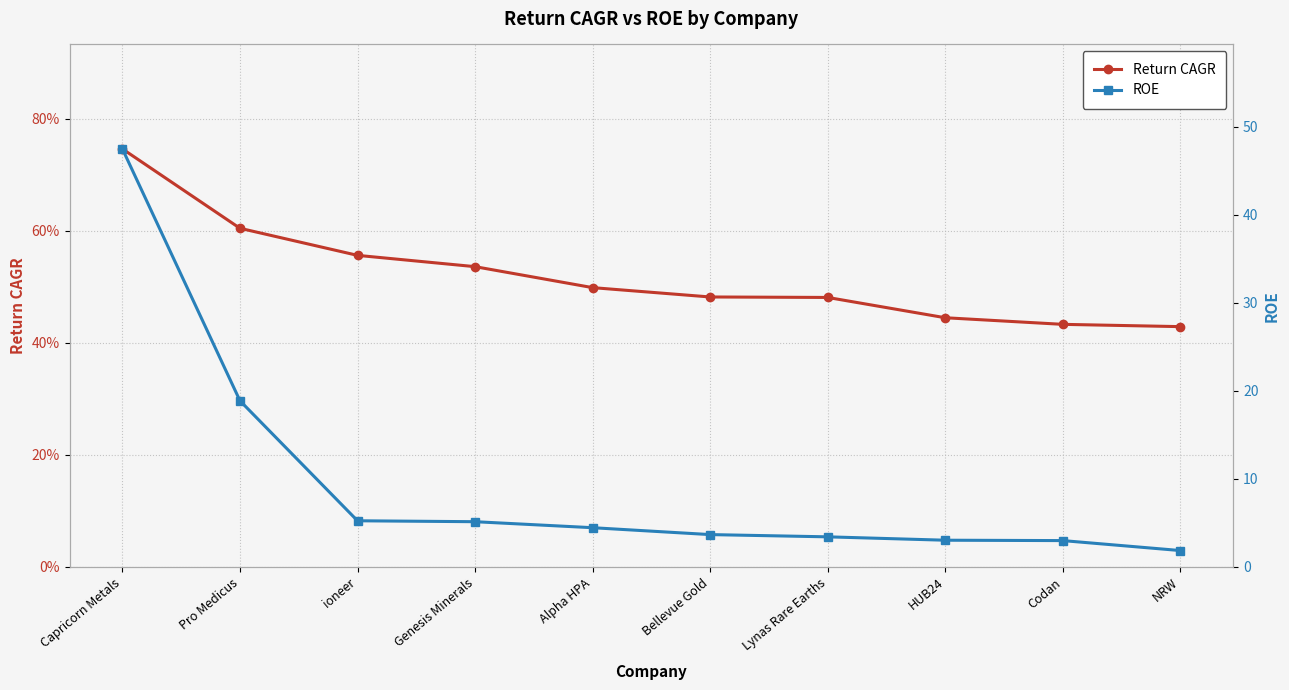

How many lines are shown in the chart?

2